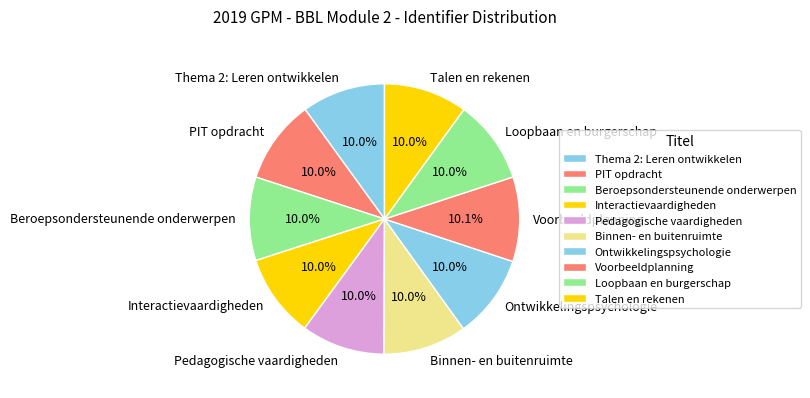

To the nearest percent, what percentage of the pie is Voorbeeldplanning?

10%